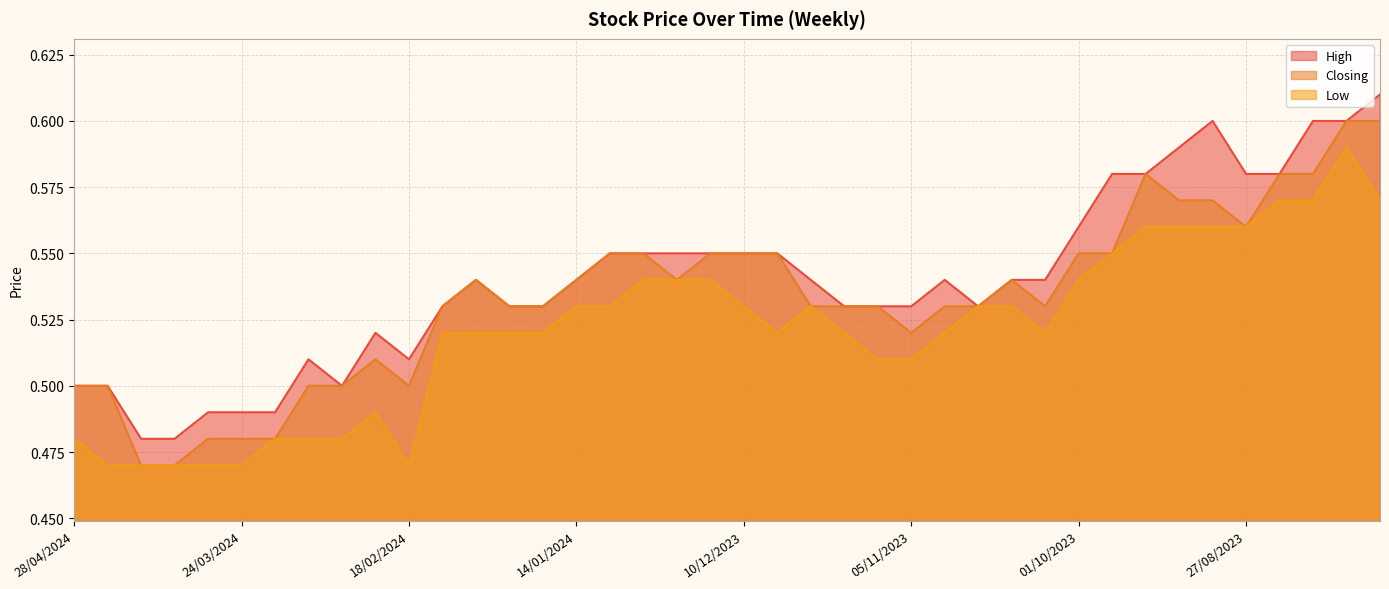

Does the chart display data point markers on the line(s)?

No